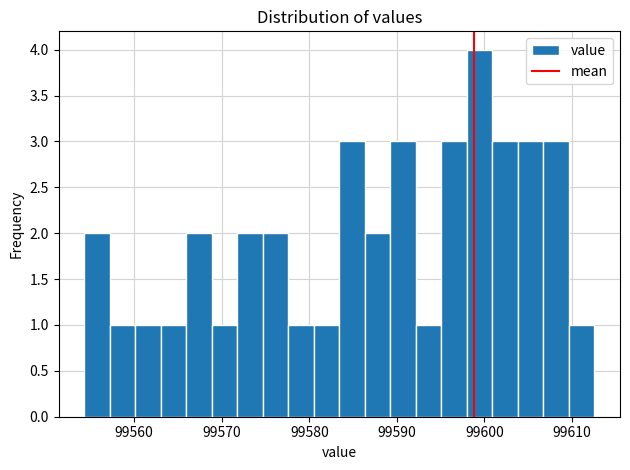

Read against the x-axis, roughly where is the centre of the tallest bar?

99599